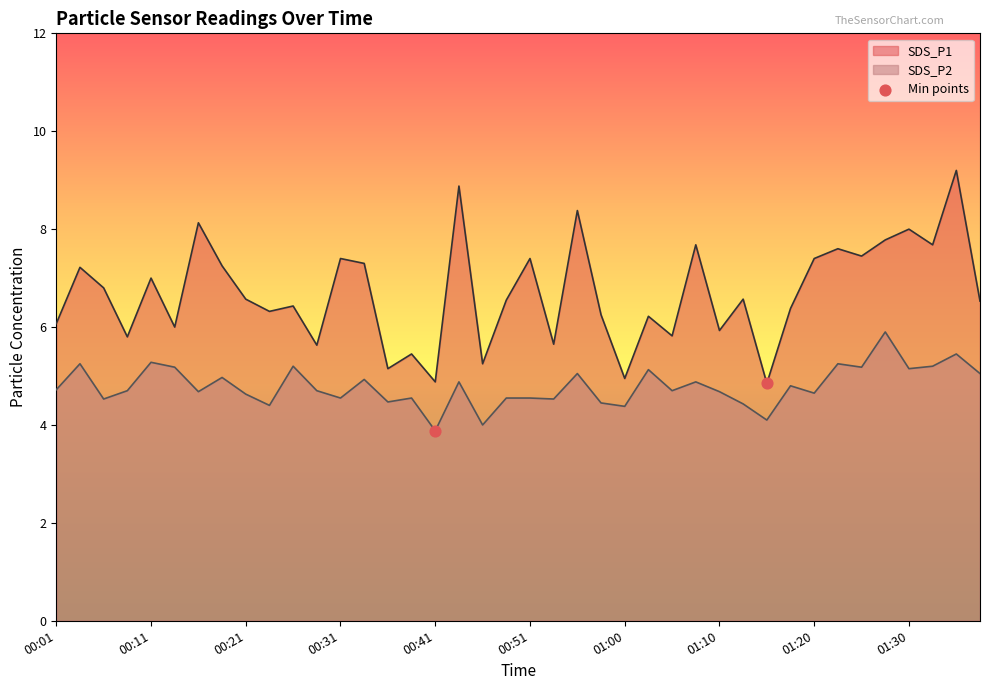

At which category is the sum across all series the highest?

01:35